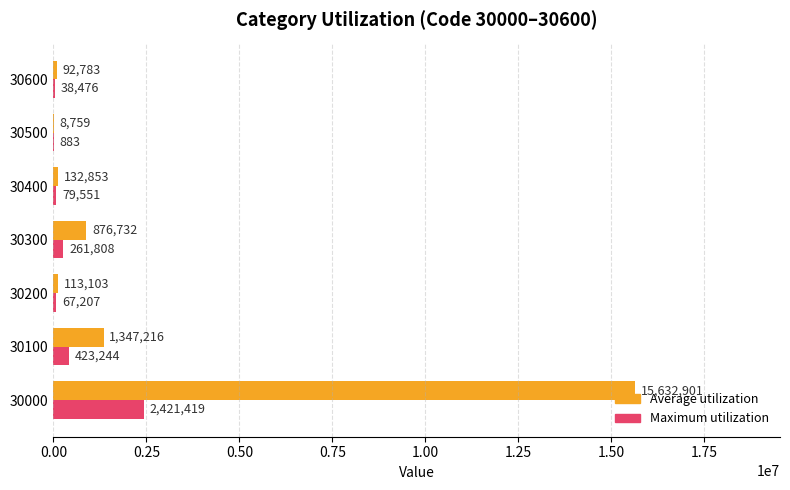

The Maximum utilization series shows 261808 at 30300. True or false?

True